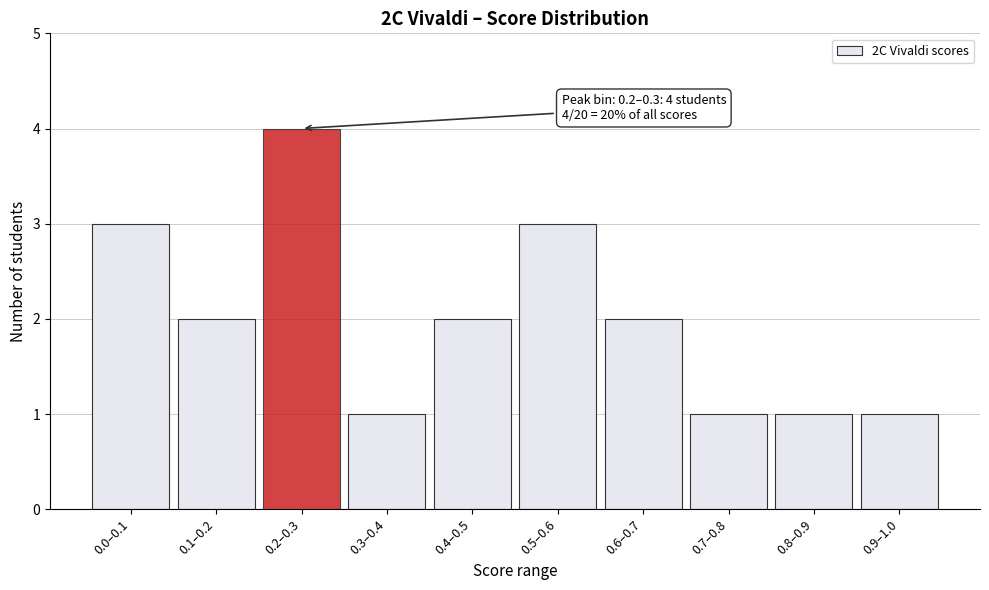

Reading left to right, what are all the values shown in this chart?

3	2	4	1	2	3	2	1	1	1